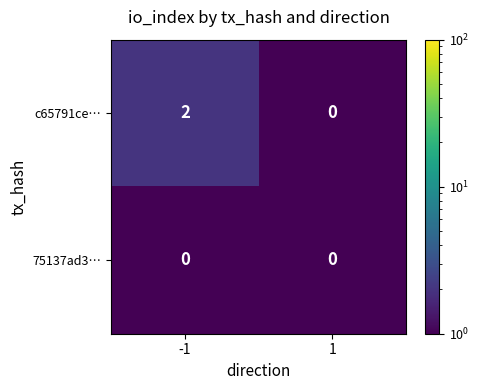

Reading left to right, what are all the values shown in this chart?

c65791ce…: -1=2	1=0
75137ad3…: -1=0	1=0